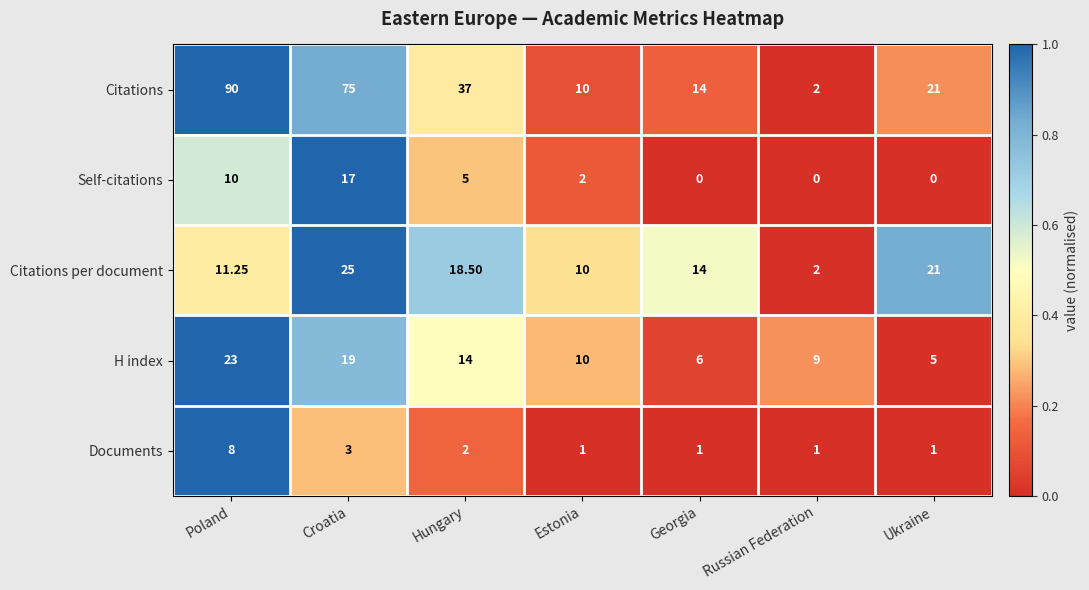

How many distinct data groups are displayed?

5